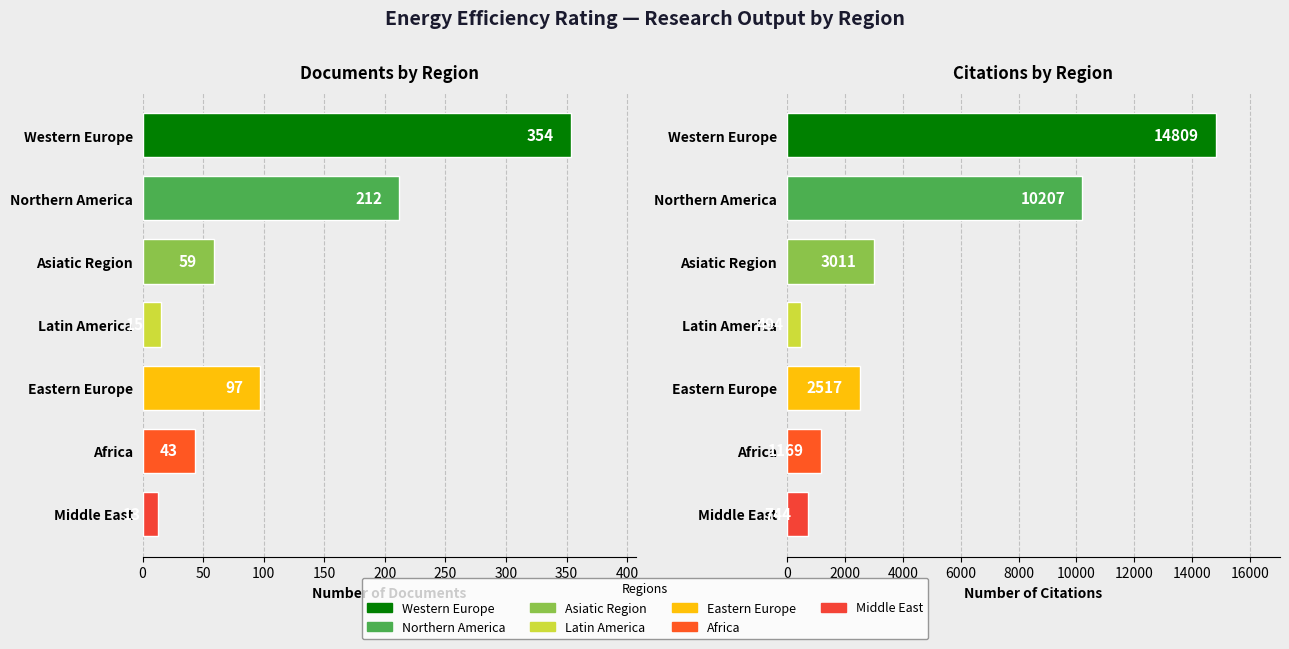

What is the total value across all series at Africa?

1212